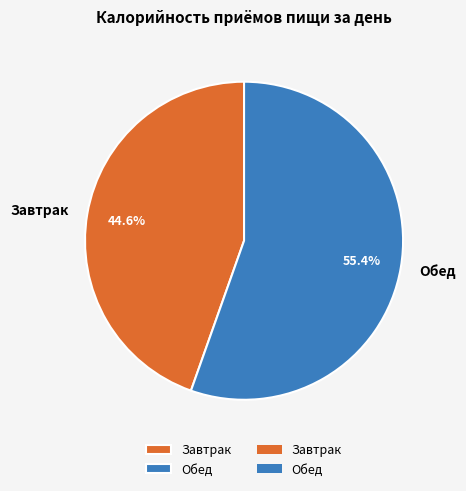

To the nearest percent, what is the difference between the largest and smallest slice percentages?

11%